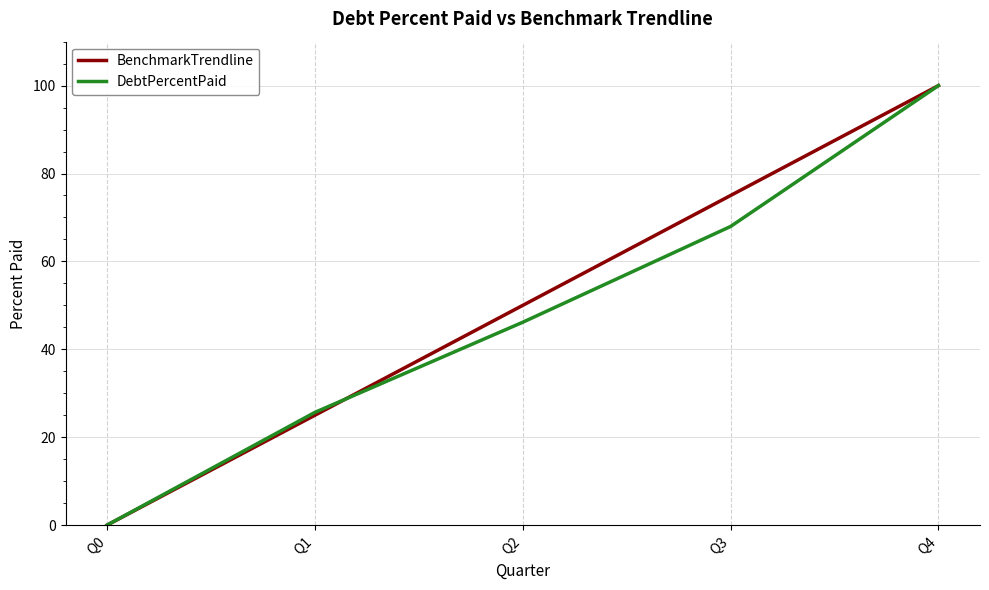

True or false: BenchmarkTrendline has a value of 0.0 at Q0.

True